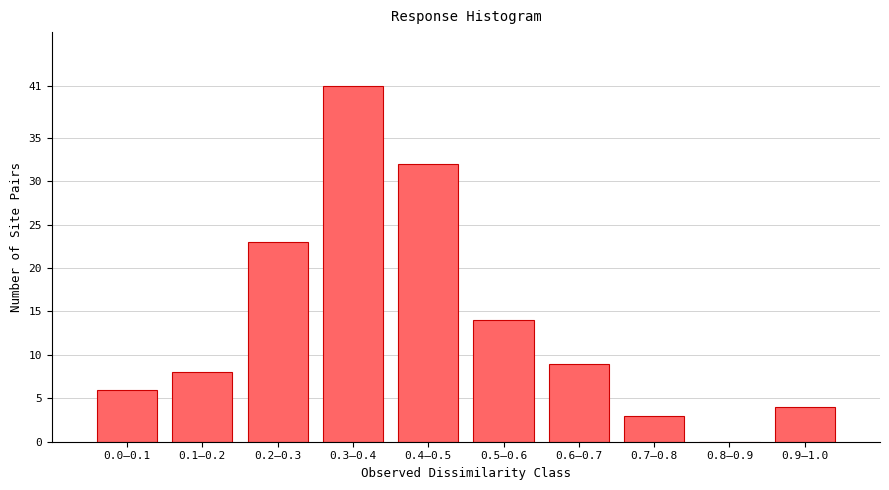

Reading left to right, extract all data points from this chart.

0.0–0.1=6	0.1–0.2=8	0.2–0.3=23	0.3–0.4=41	0.4–0.5=32	0.5–0.6=14	0.6–0.7=9	0.7–0.8=3	0.8–0.9=0	0.9–1.0=4